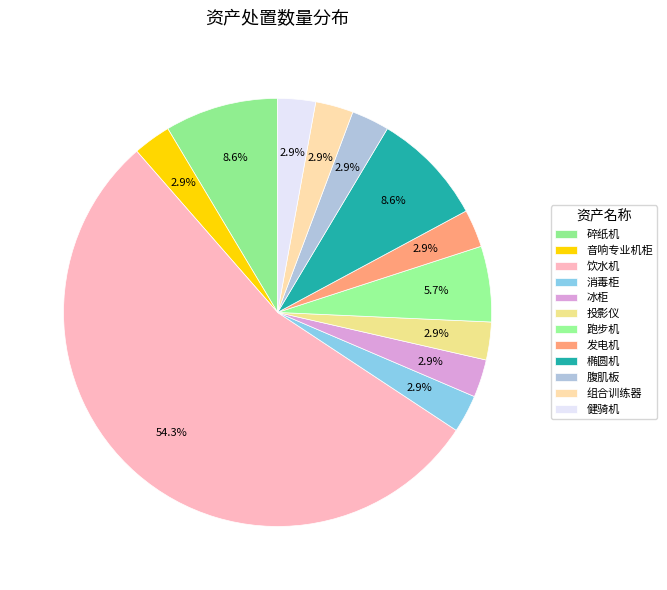

Is it true that 投影仪 is 13% of the pie?

False